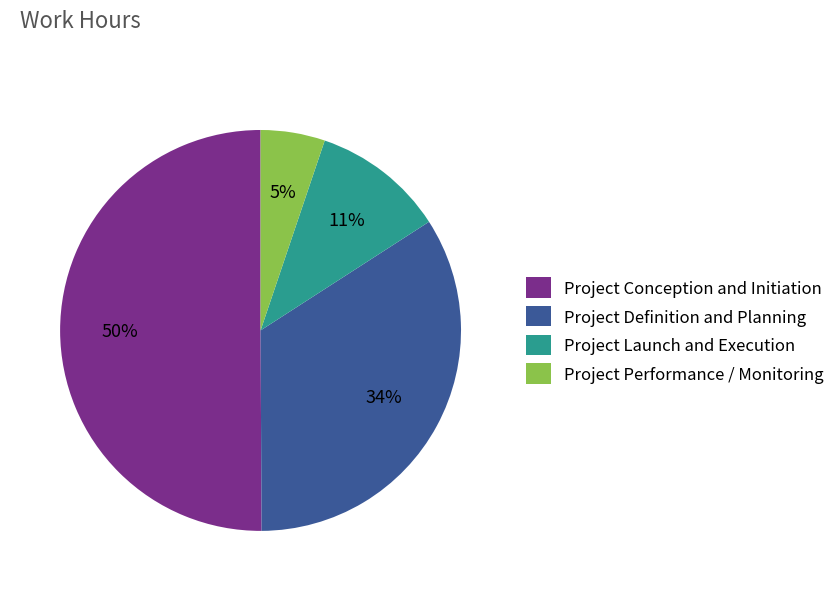

To the nearest percent, what percentage of the pie is Project Performance / Monitoring?

5%